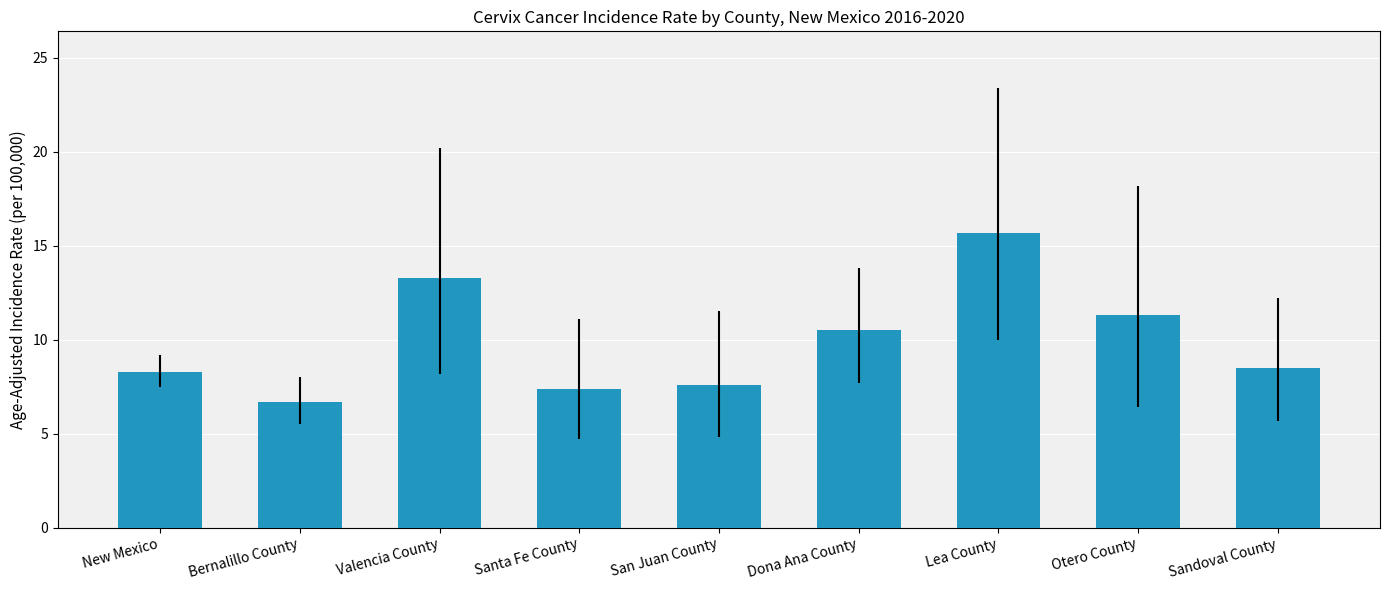

What is the ratio of the value at Otero County to the value at Santa Fe County?

1.5